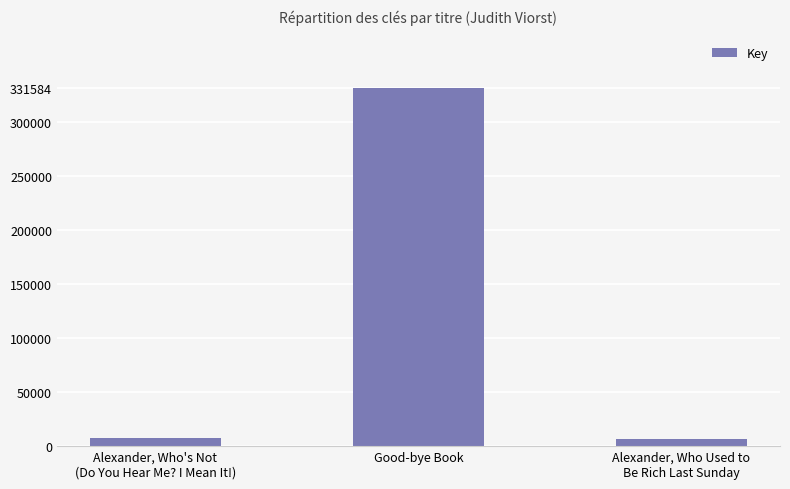

How many distinct data groups are displayed?

1